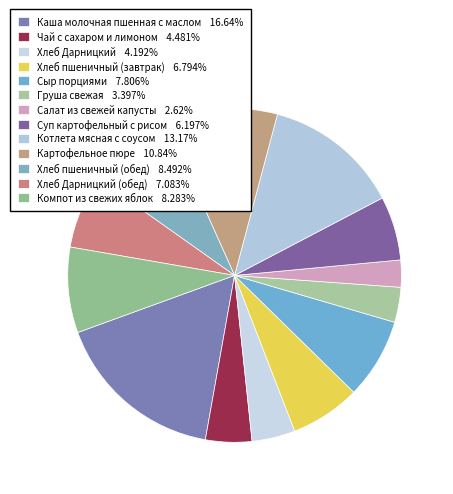

Which slice is the largest?

Каша молочная пшенная с маслом